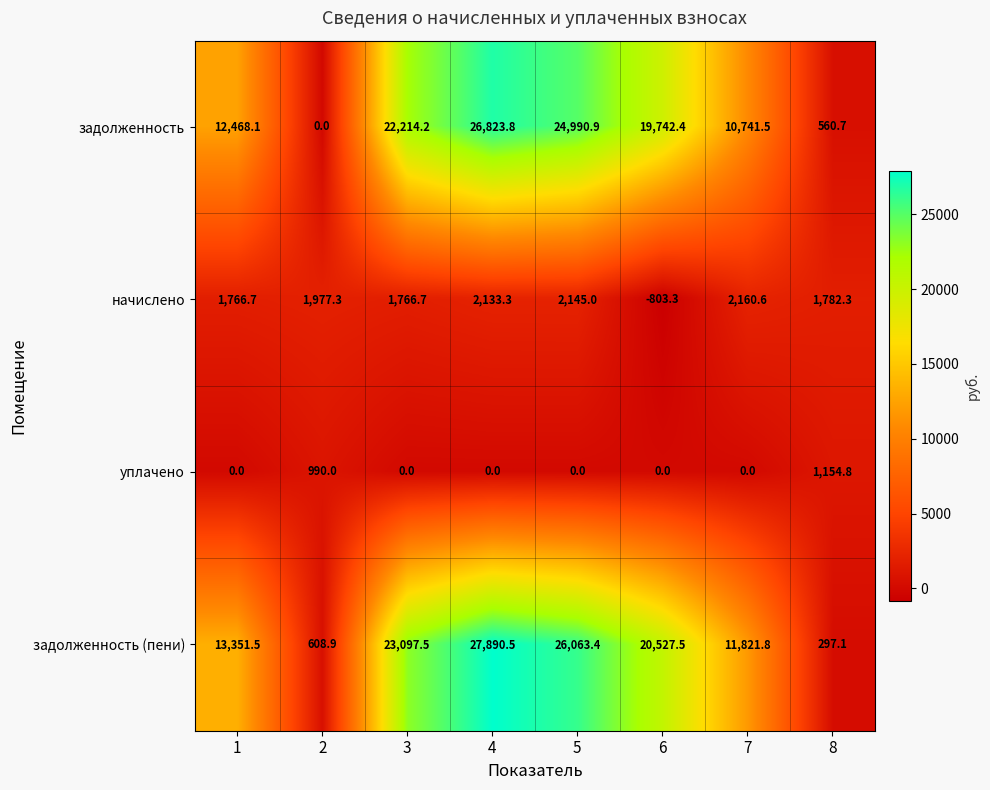

What is the total value across all series at 7?

24723.9